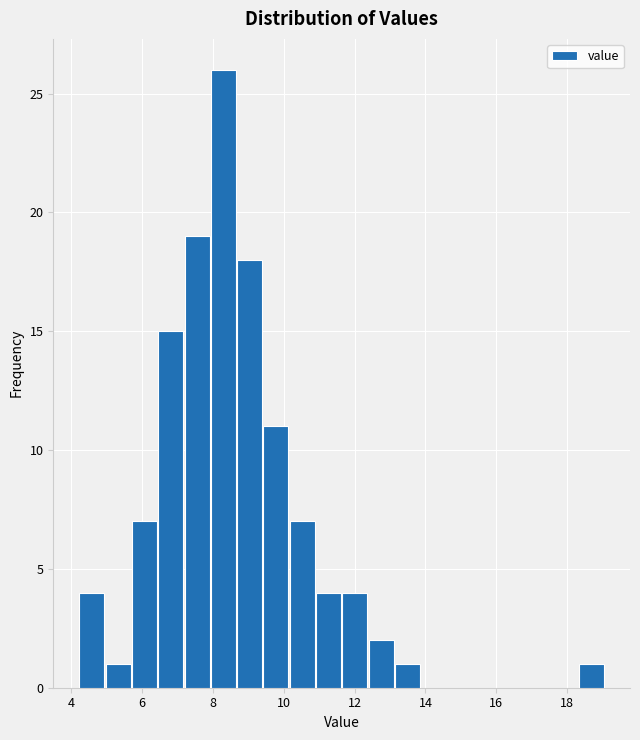

Around what value on the x-axis is the tallest bar? Give the approximate position of its centre, as read against the axis.

8.2